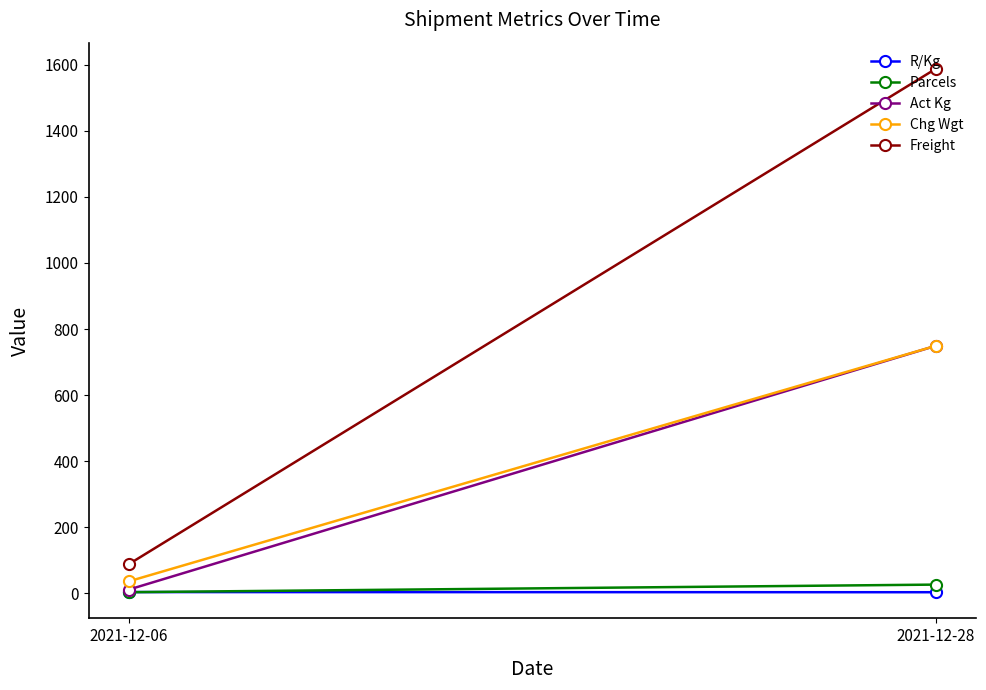

What is the total value across all series at 2021-12-06?

141.5